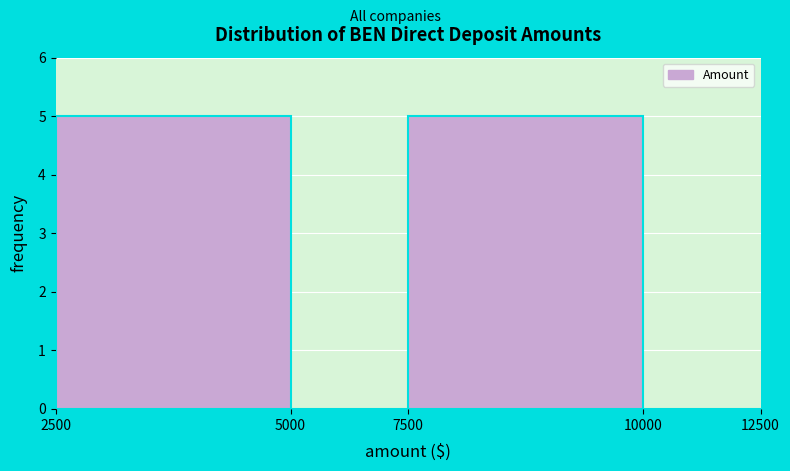

Reading right to left, transcribe all the data shown in this chart.

10000=0	7500=5	5000=0	2500=5